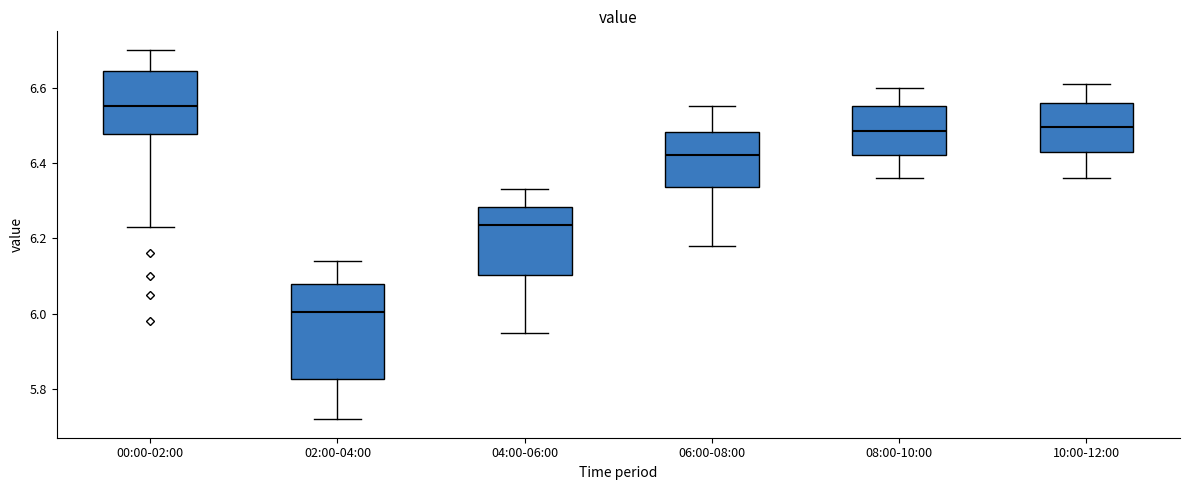

Which box has the lowest median line?

02:00-04:00